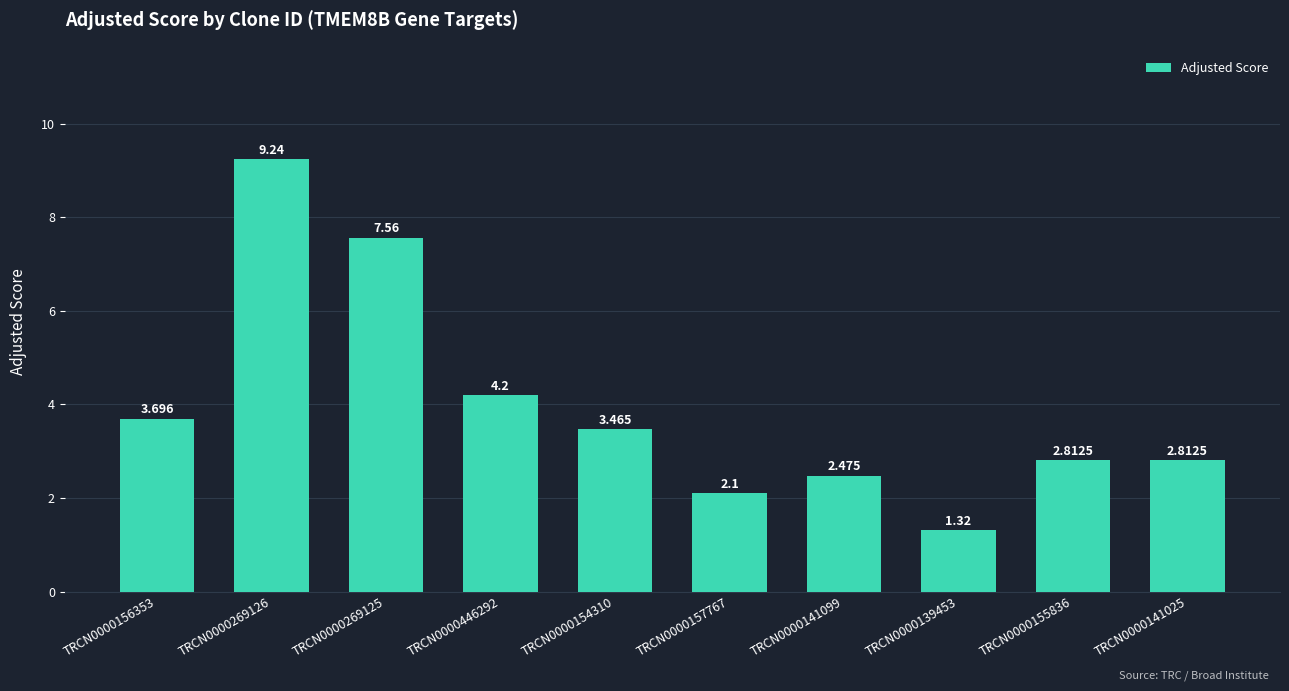

List the labels in order of value, smallest first.

TRCN0000139453, TRCN0000157767, TRCN0000141099, TRCN0000155836, TRCN0000141025, TRCN0000154310, TRCN0000156353, TRCN0000446292, TRCN0000269125, TRCN0000269126